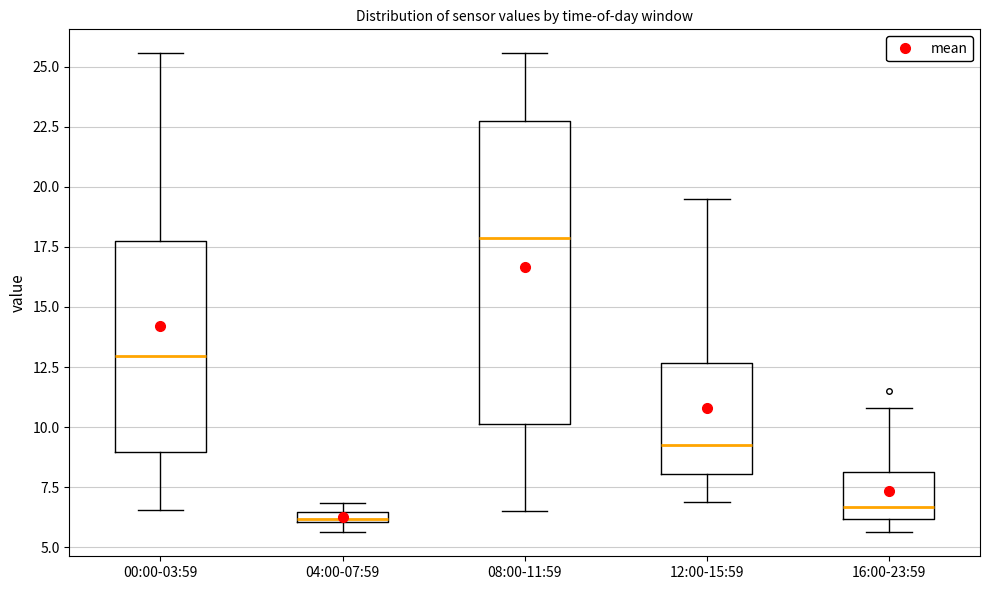

Where is the lower edge of the box for 04:00-07:59 on the y-axis? The values are not printed on the chart, so give them approximately, as read against the axis.

6.0